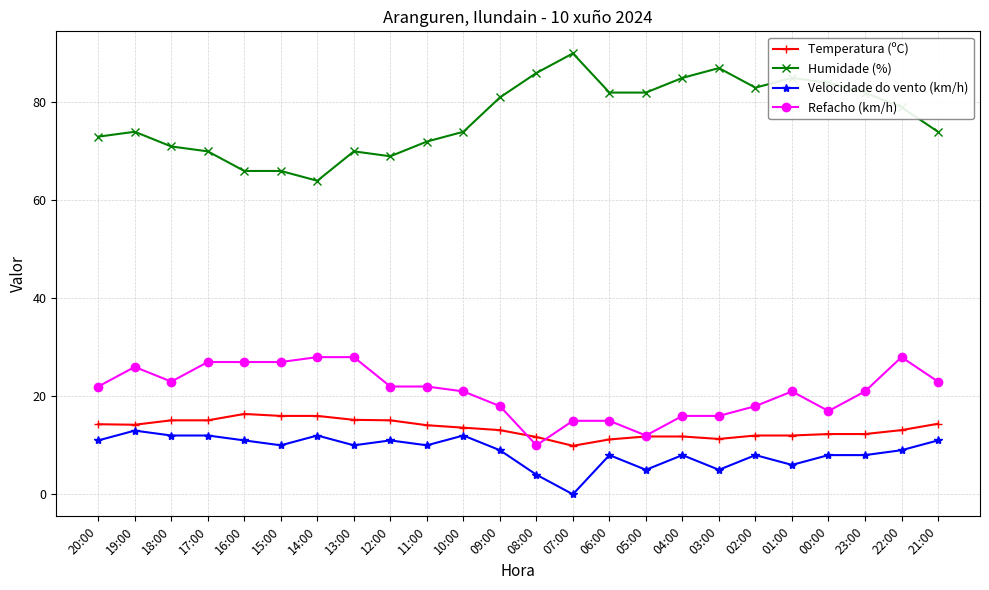

True or false: Humidade (%) and Velocidade do vento (km/h) intersect in this chart.

False